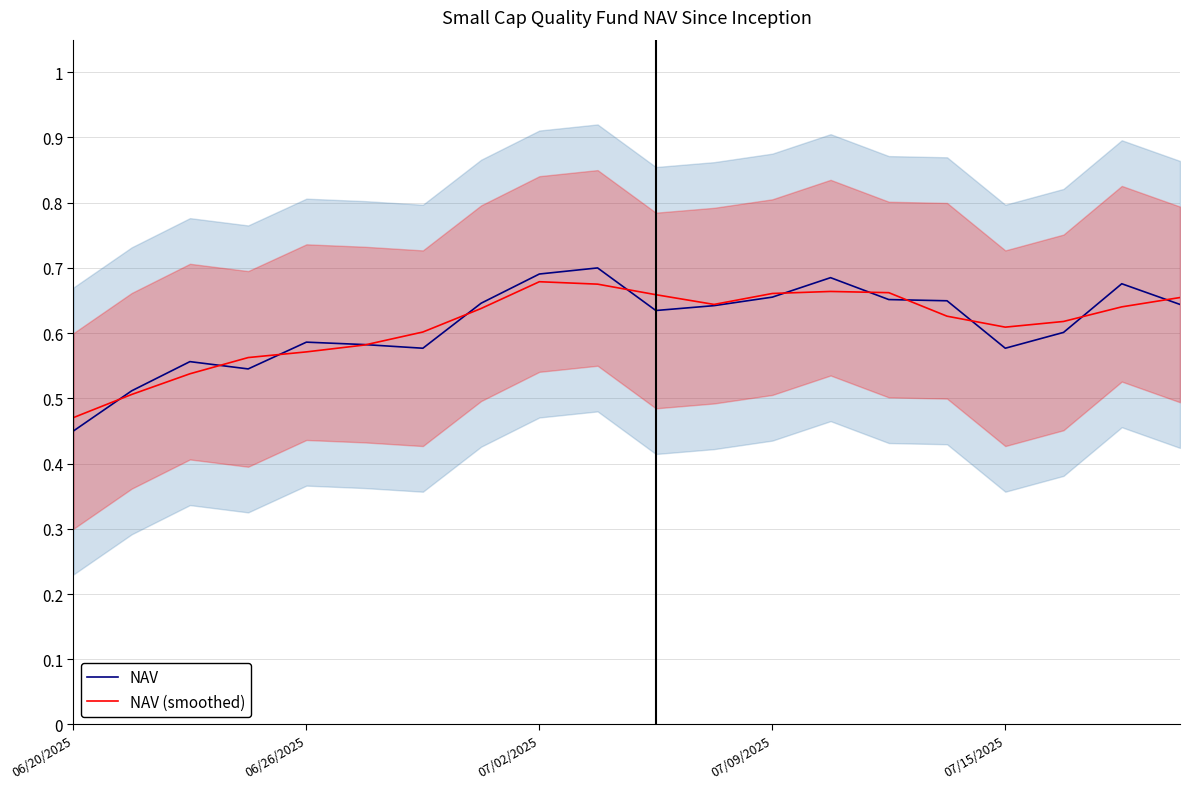

What is the total value across all series at 06/20/2025?

0.9